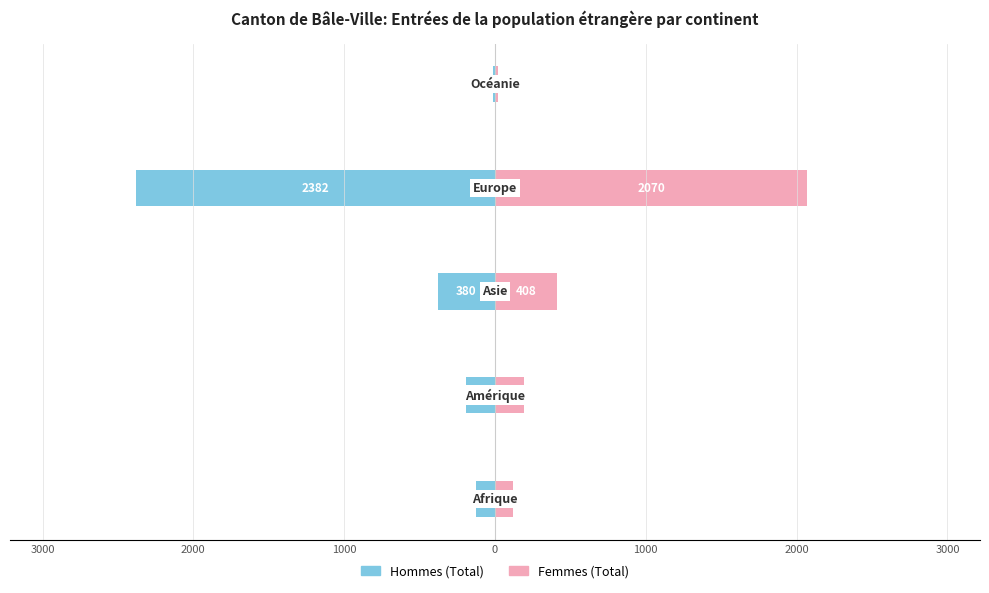

What are all the series names shown in the legend?

Hommes (Total), Femmes (Total)